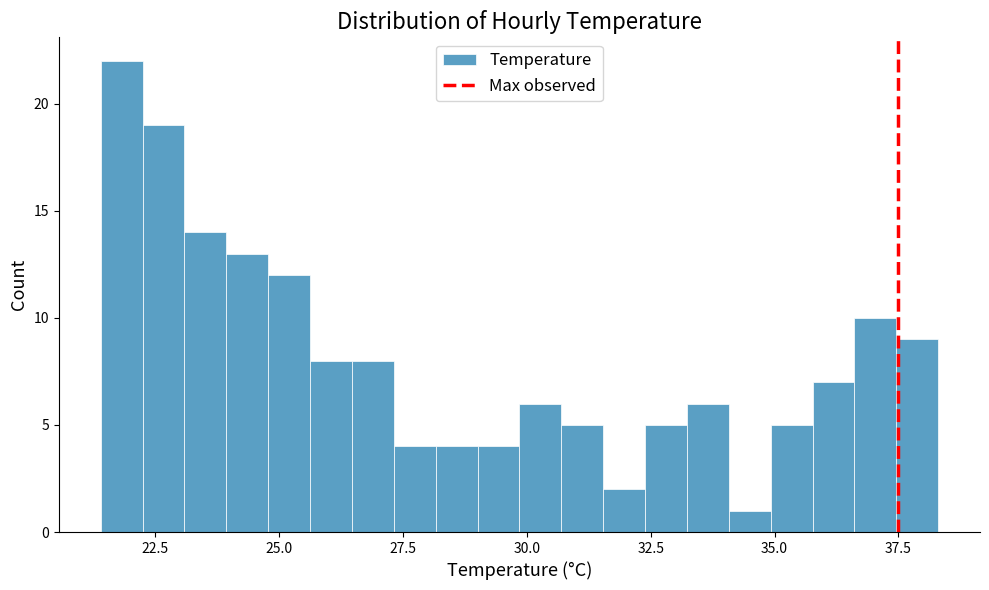

Read against the x-axis, roughly where is the centre of the tallest bar?

22.0